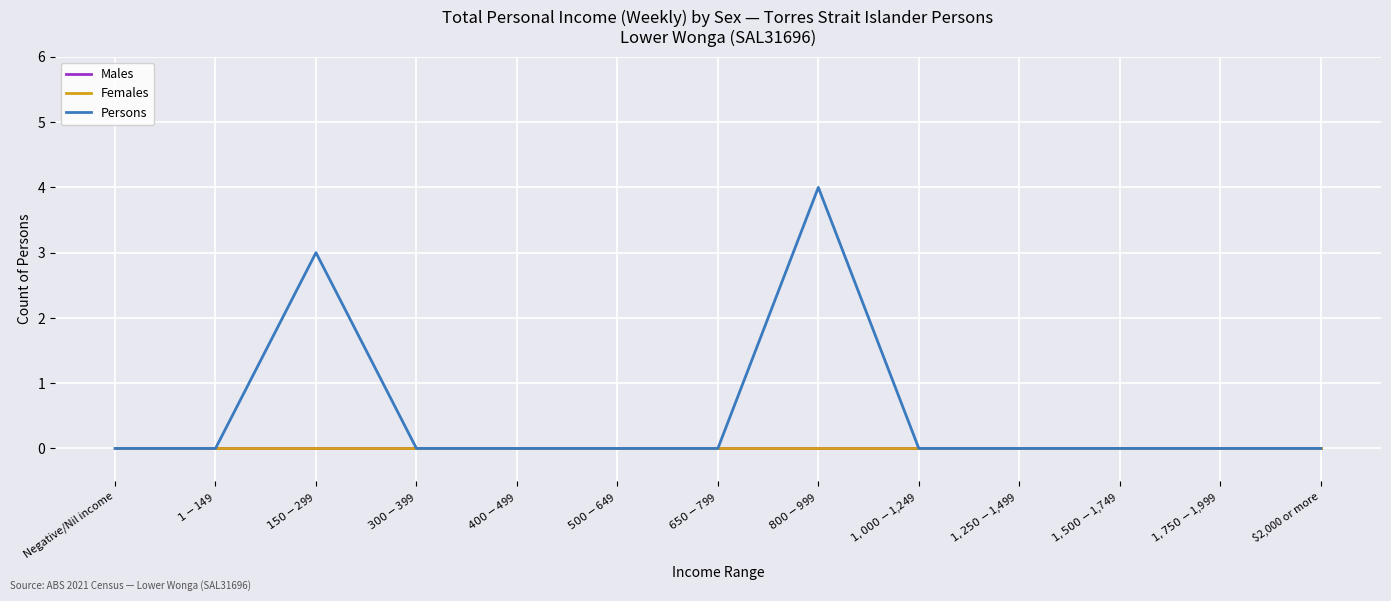

At which category does Persons reach its first local peak?

$150-$299